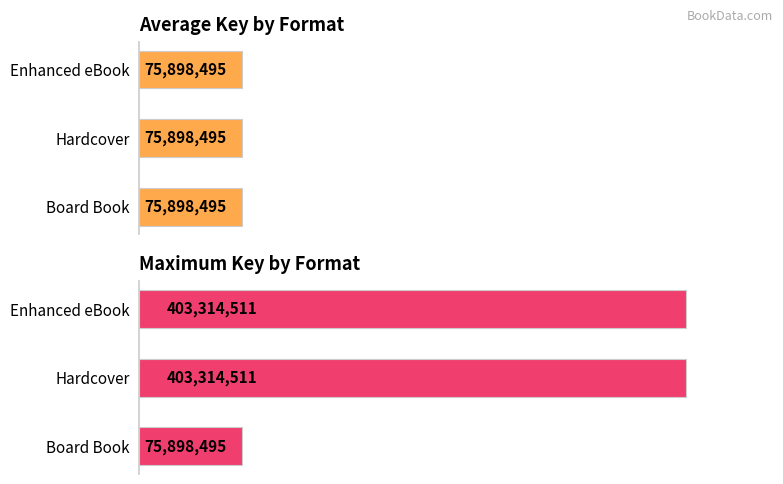

What are all the series names shown in the legend?

Average Key Value, Maximum Key Value